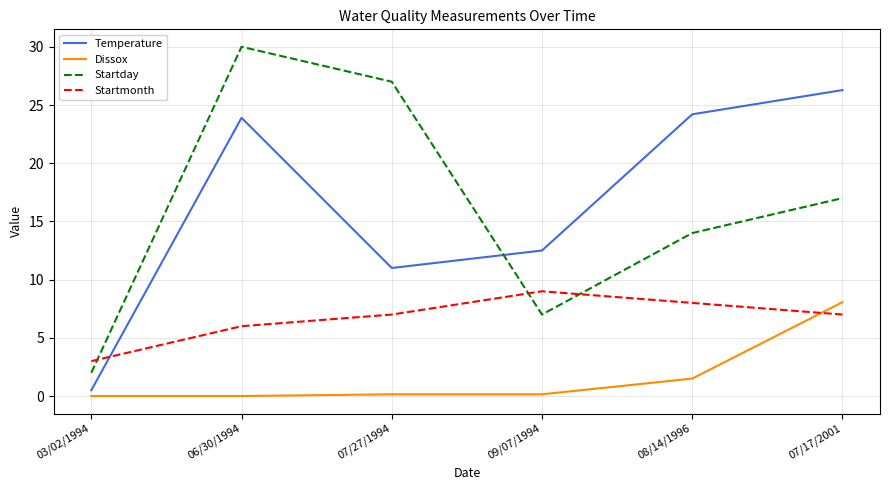

How many Startmonth values are between 6 and 8?

4